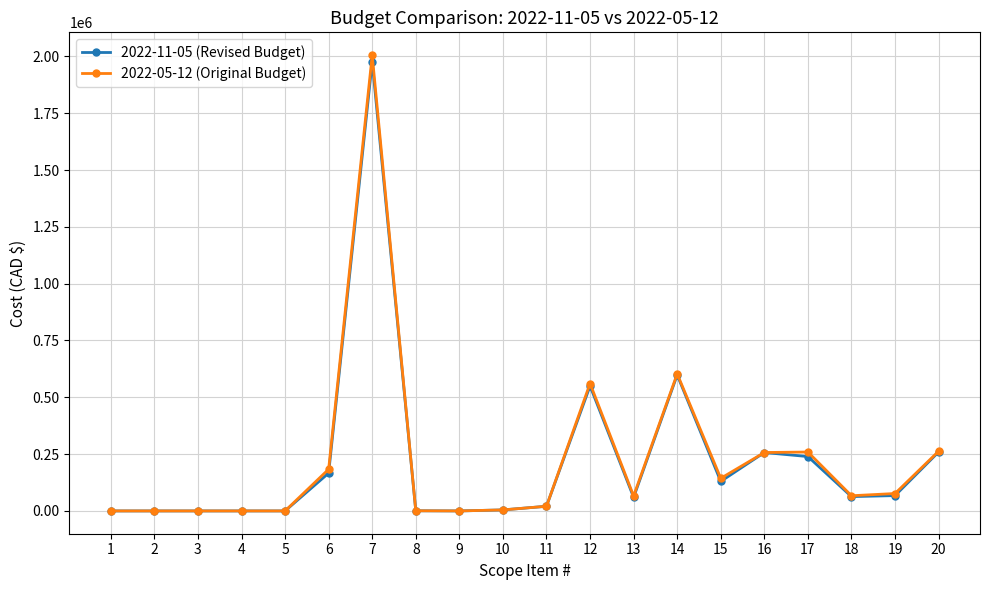

At which category is the sum across all series the highest?

7